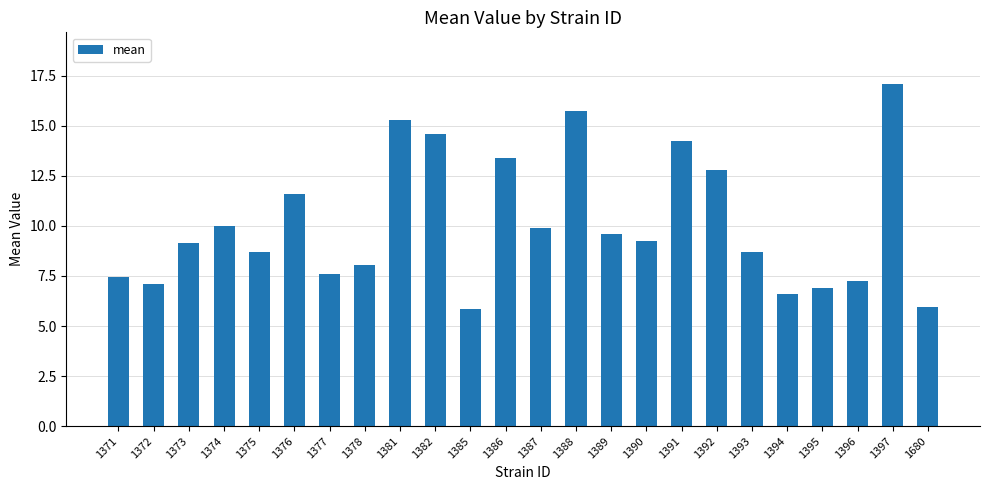

Is it true that the value at 1392 is 12.8?

True